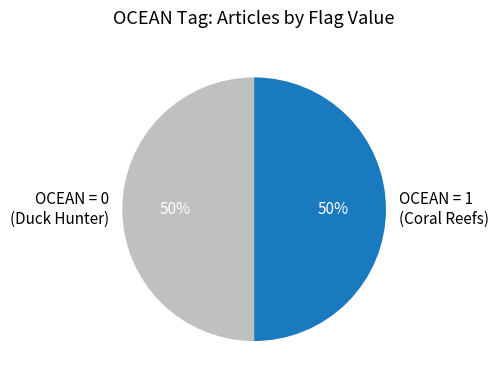

To the nearest percent, what is the average slice percentage?

50%